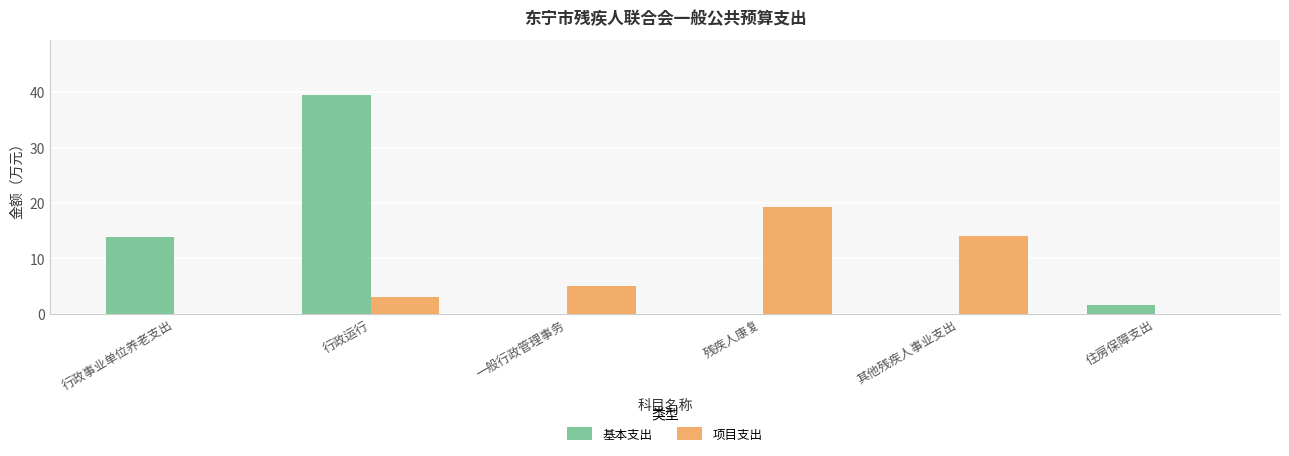

Does the chart contain stacked bars?

No